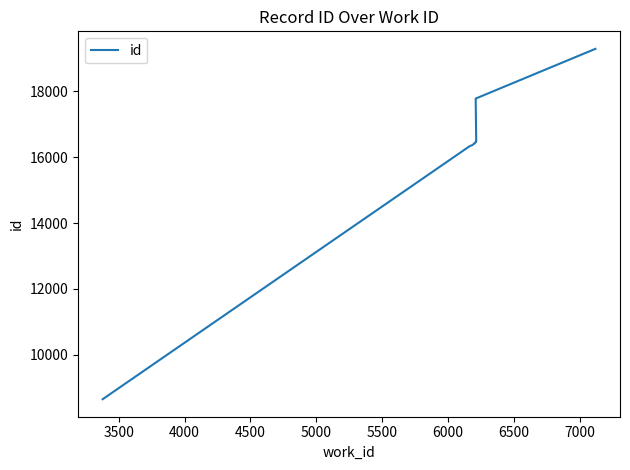

True or false: the data shows 10786 at 5000.

False